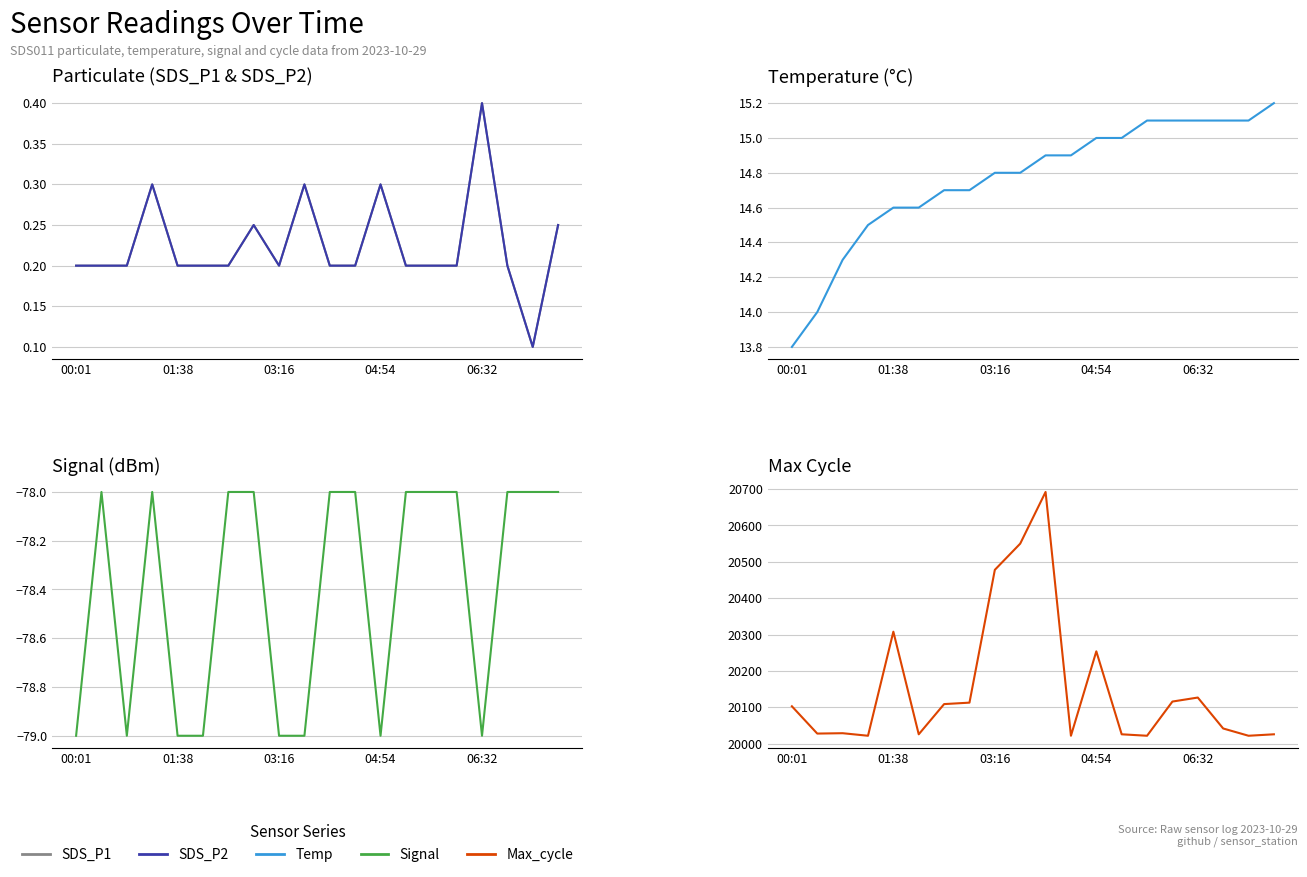

What is the difference between the maximum and minimum values in the SDS_P2 series?

0.3